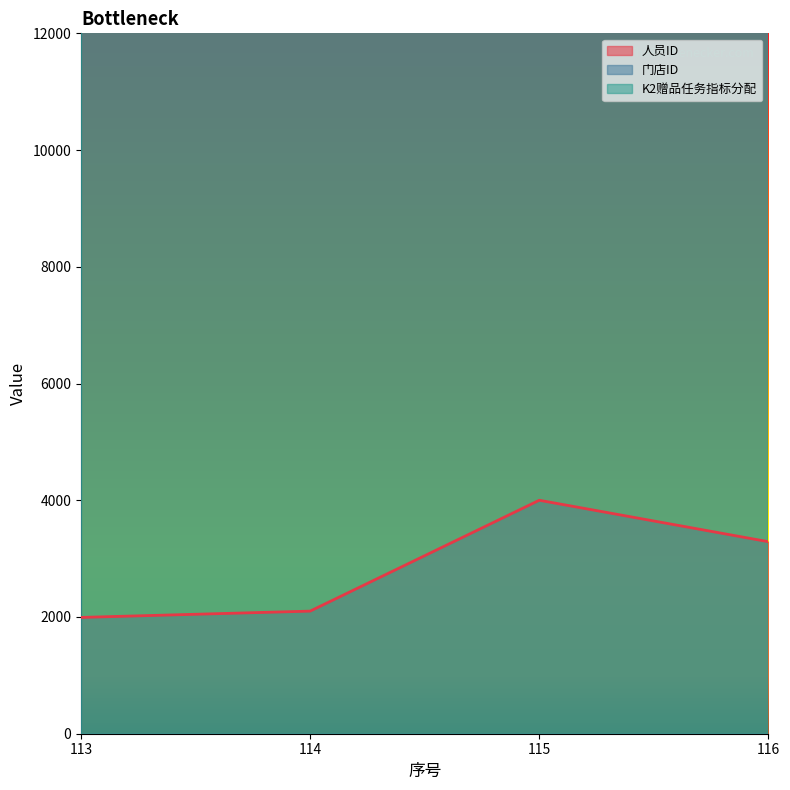

True or false: 人员ID and 门店ID intersect in this chart.

False